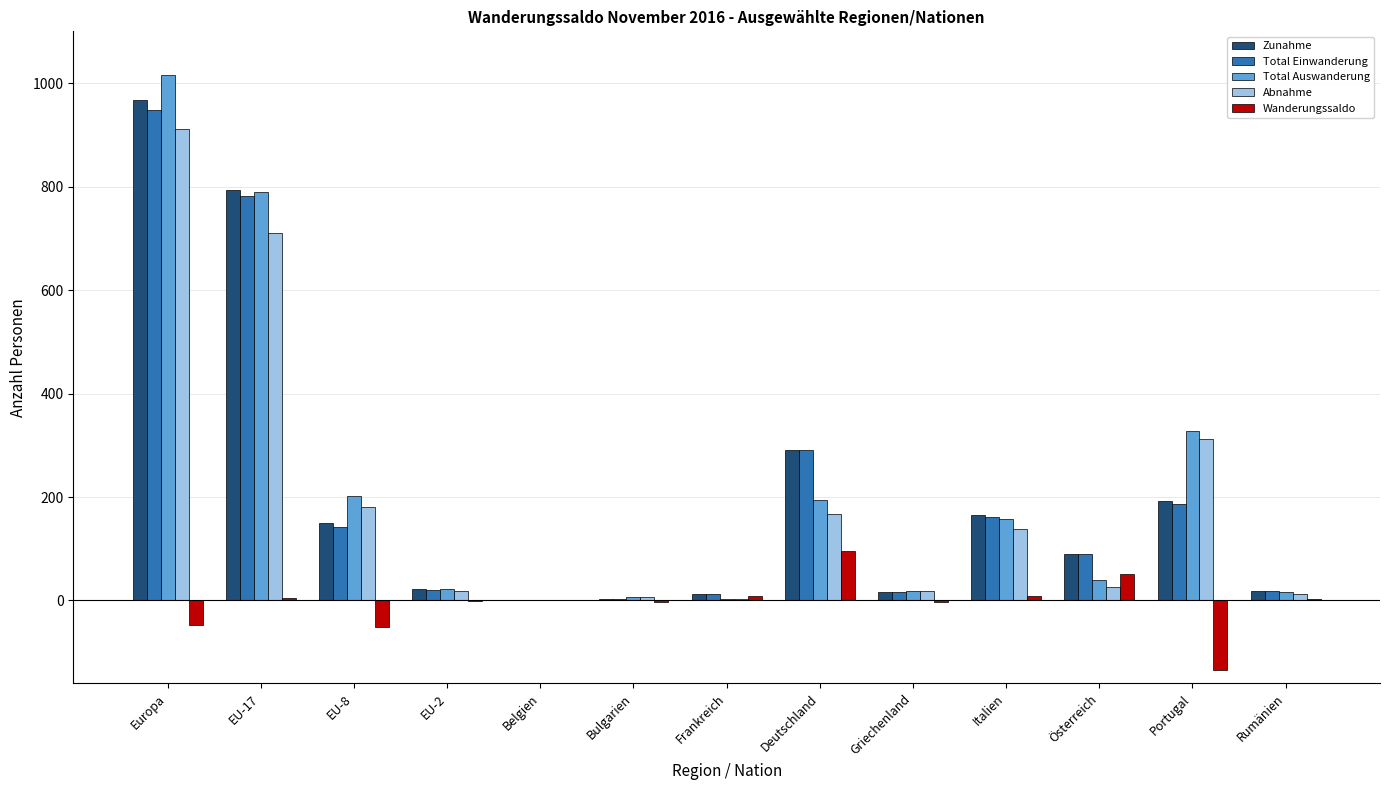

What is the maximum value for Abnahme?

912